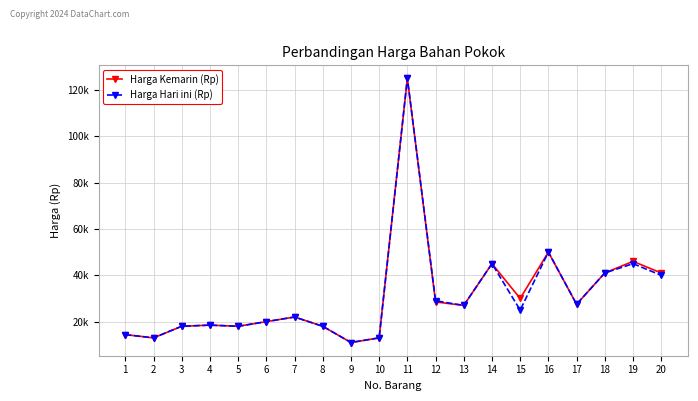

How many interior local peaks does the Harga Hari ini (Rp) series have?

6